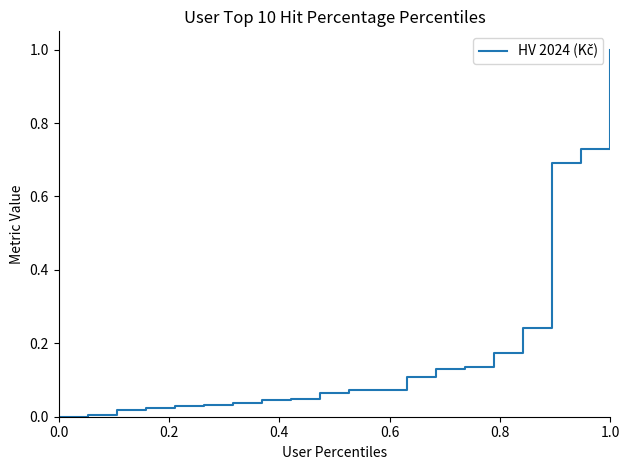

What is the greatest value displayed?

1.0